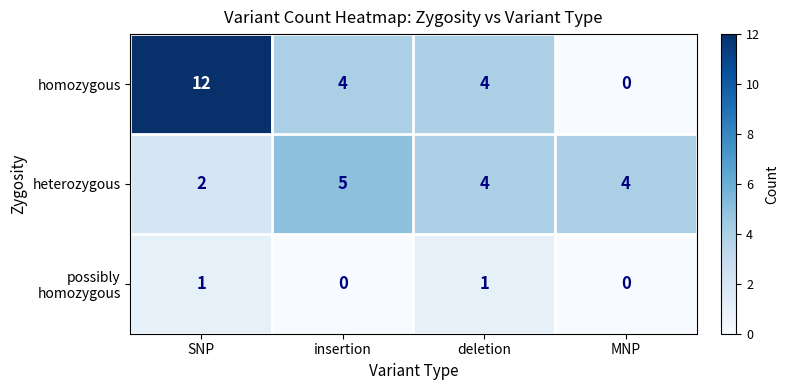

Count the number of categories in the chart.

4